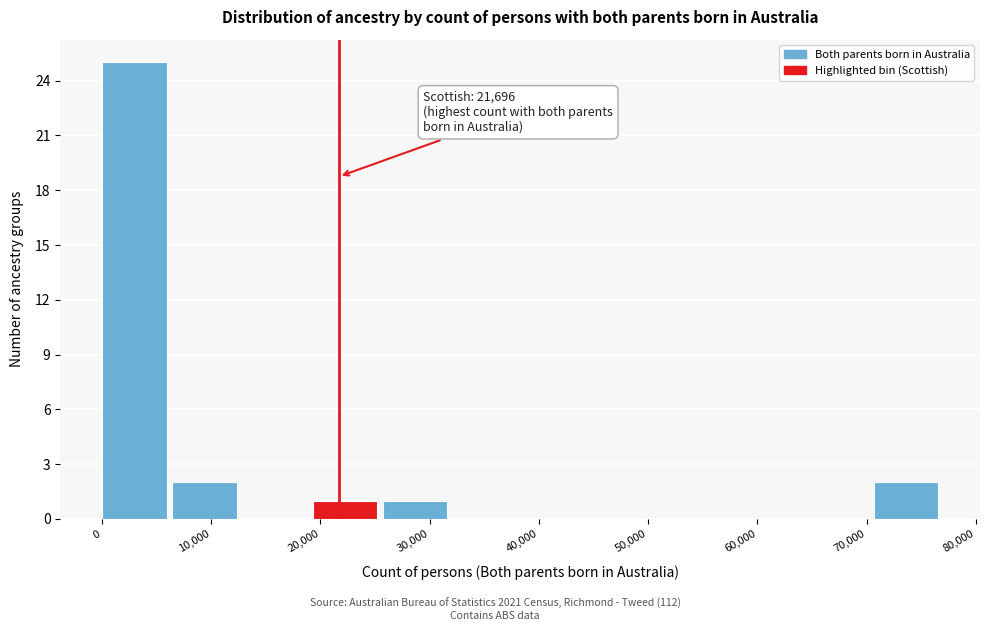

Over which range of the x-axis is the bar tallest?

0 to 6000